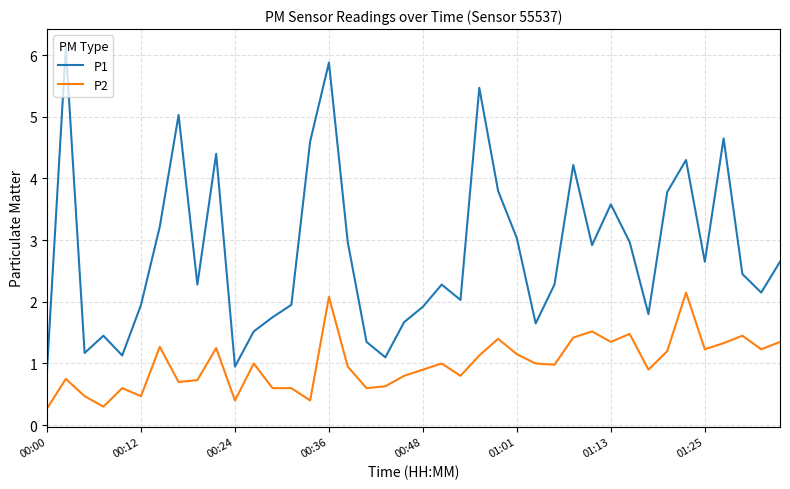

List the series in order of their overall mean, highest first.

P1, P2